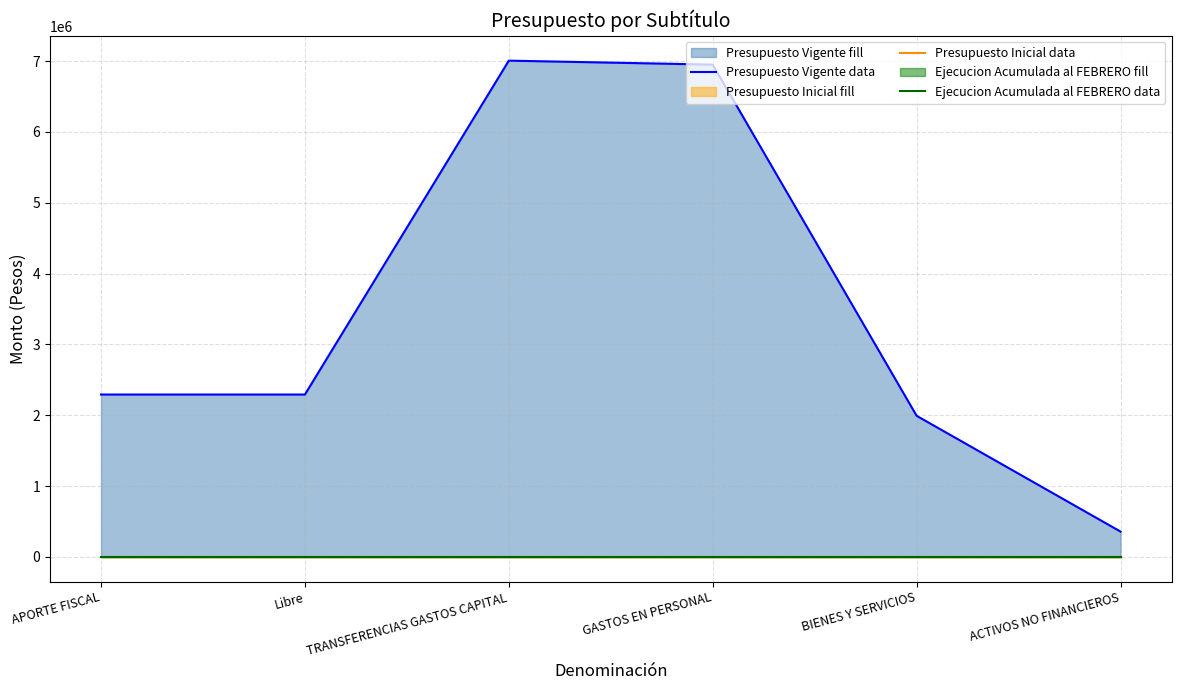

What is the label of the 4th point from the right?

TRANSFERENCIAS GASTOS CAPITAL